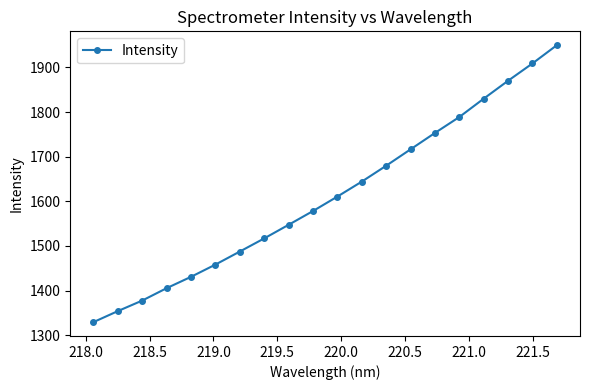

What is the value of the 8th point from the left?

1517.0